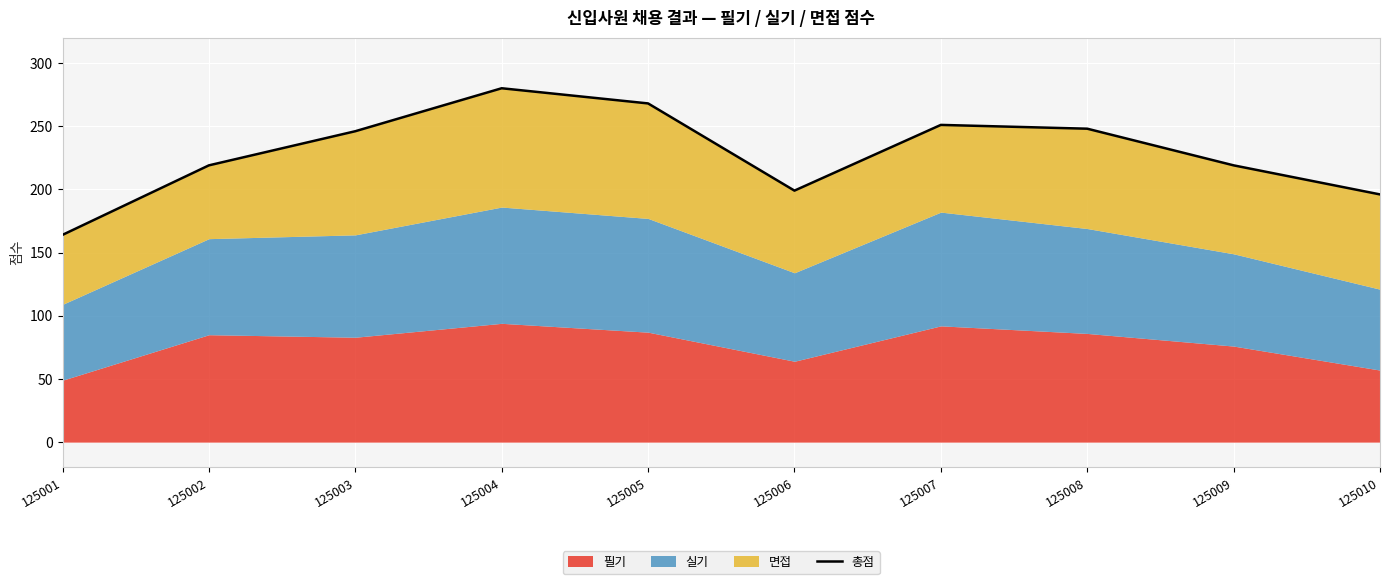

Rank the categories by value from lowest to highest.

125001, 125010, 125006, 125002, 125009, 125003, 125008, 125007, 125005, 125004